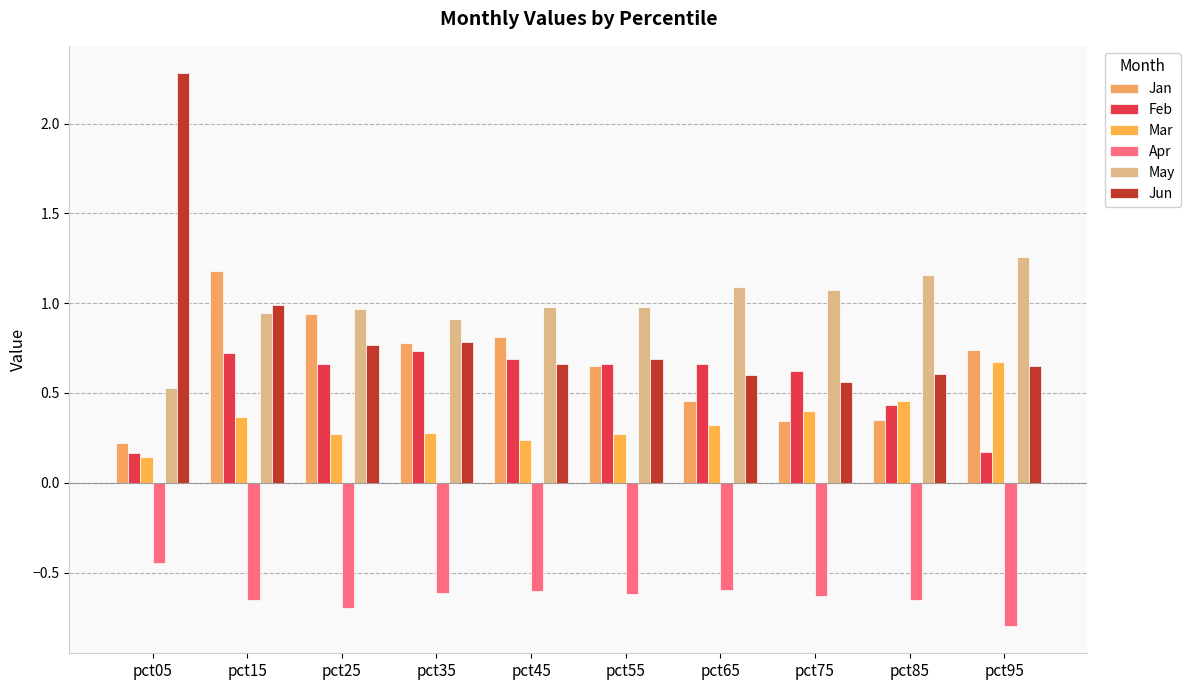

At which label does Jan reach its peak?

pct15